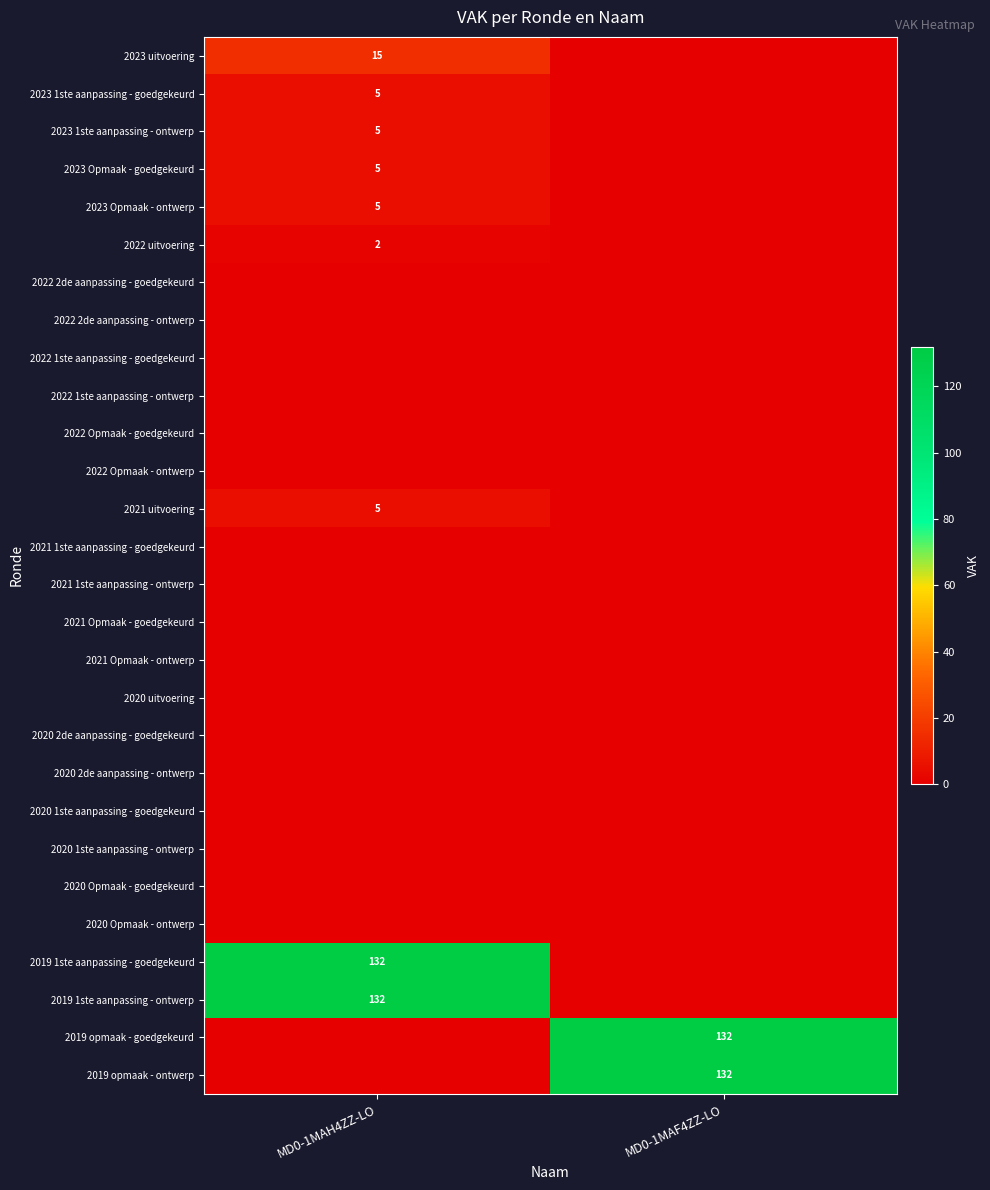

What is the difference between the maximum and minimum values in the 2023 Opmaak - ontwerp series?

5